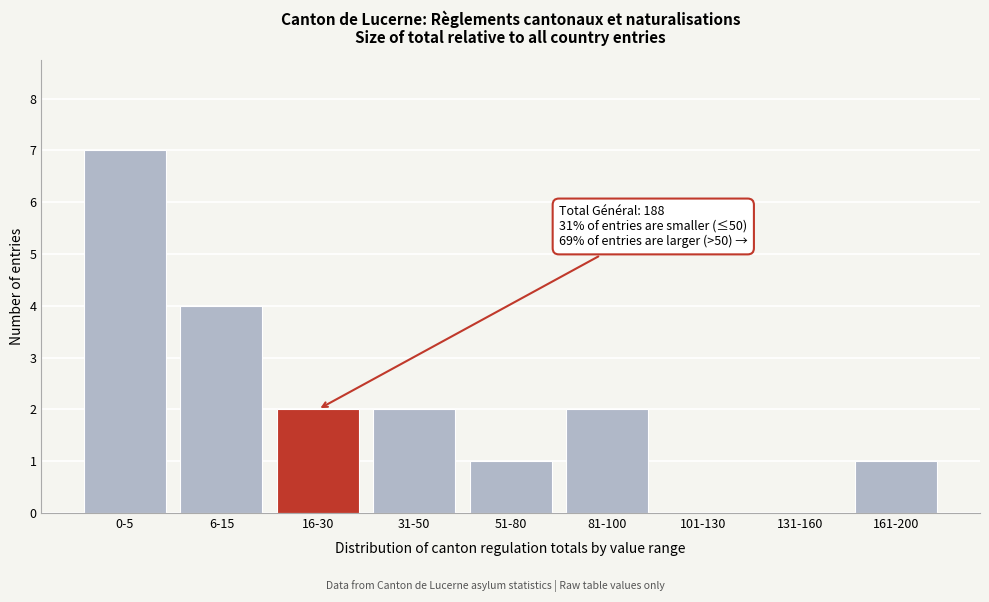

Reading left to right, transcribe all the data shown in this chart.

0-5=7	6-15=4	16-30=2	31-50=2	51-80=1	81-100=2	101-130=0	131-160=0	161-200=1